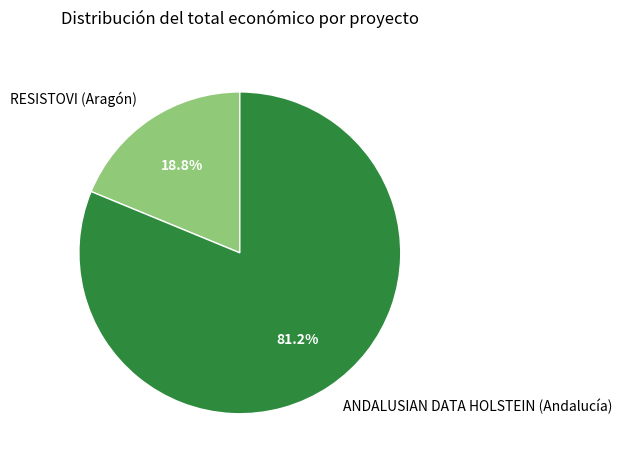

To the nearest percent, what is the average slice percentage?

50%